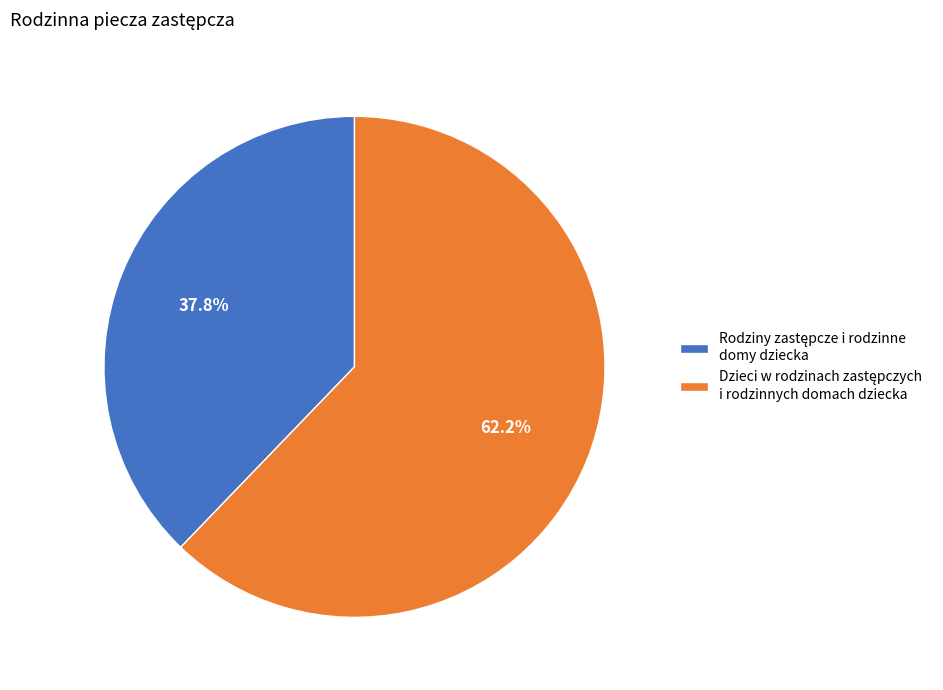

Is there a majority slice in this chart?

Yes